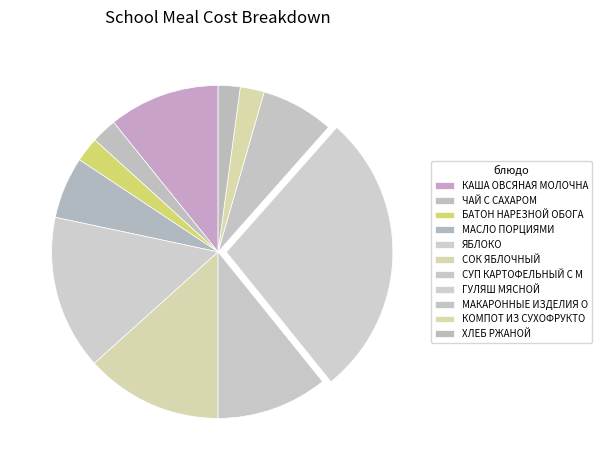

How many segments does this pie chart have?

11